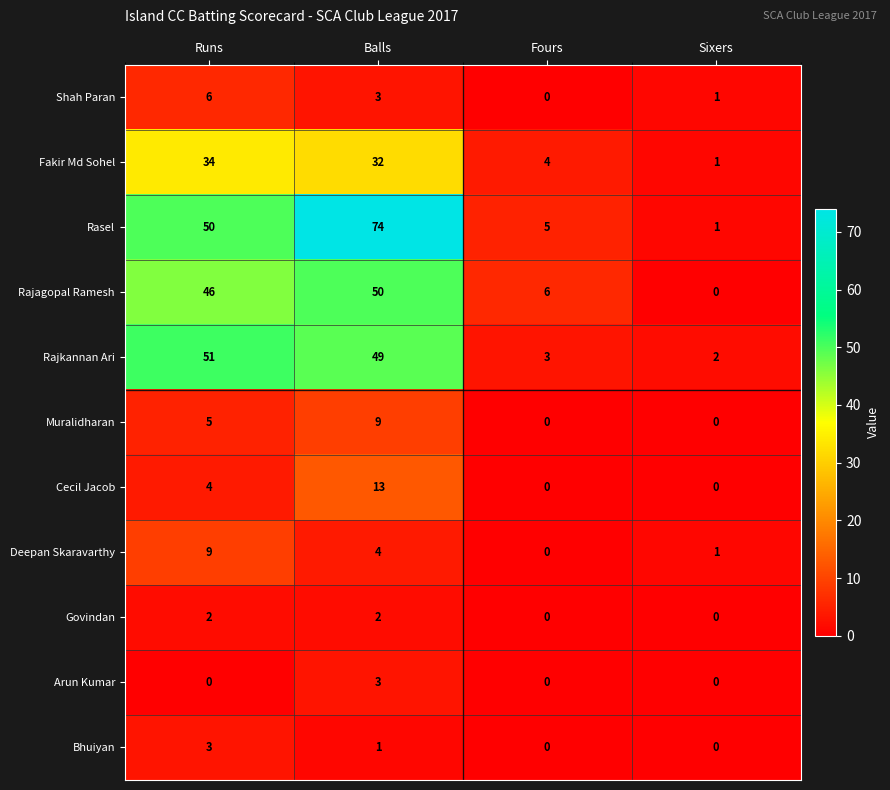

At which category is the sum across all series the highest?

Balls